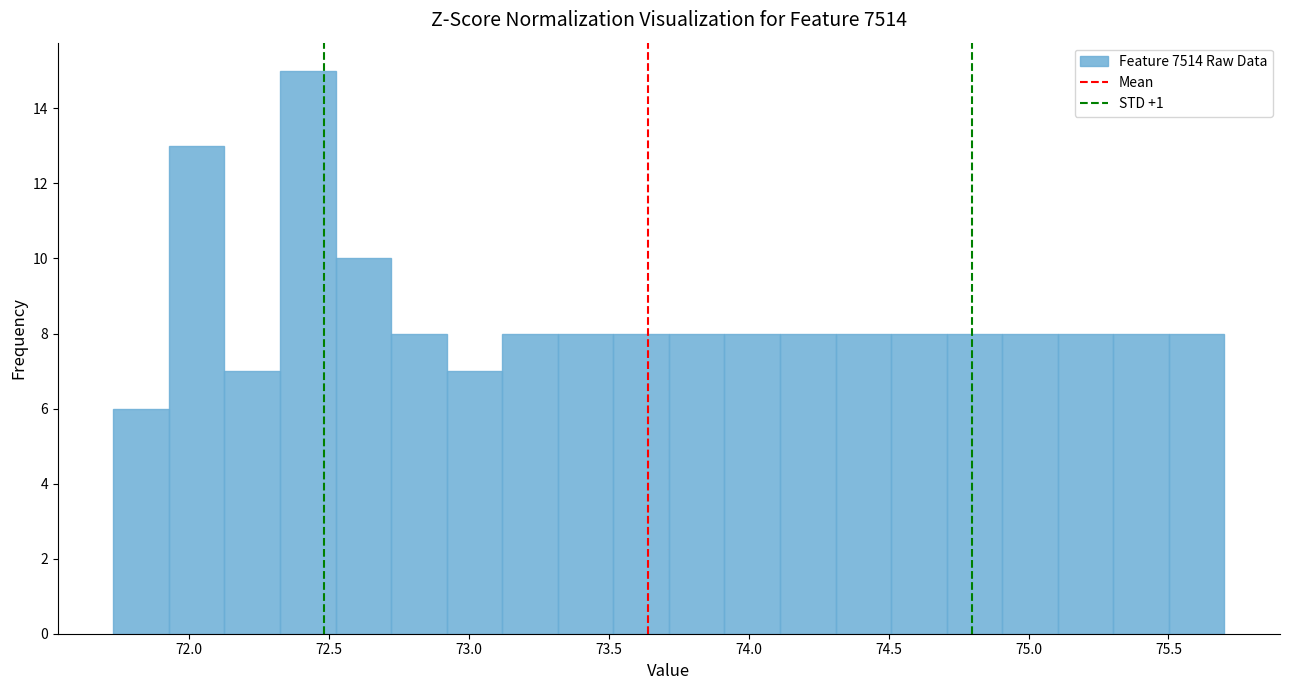

Read against the x-axis, roughly where is the centre of the tallest bar?

72.40